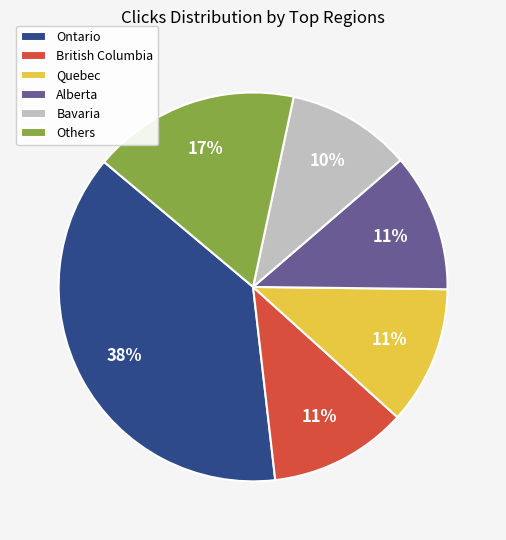

To the nearest percent, what portion does Alberta represent?

11%